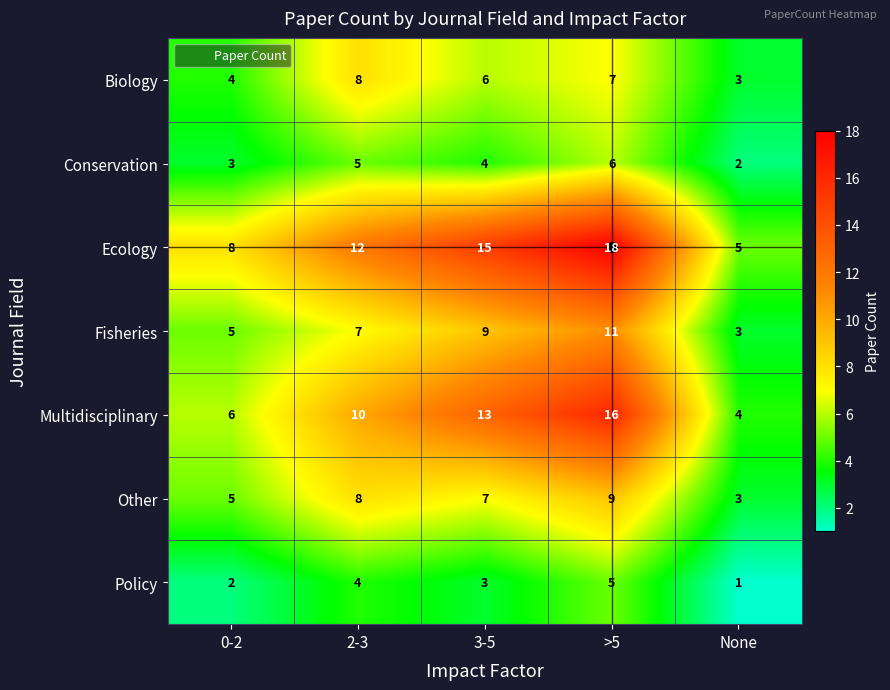

What is the maximum value shown in the chart?

18